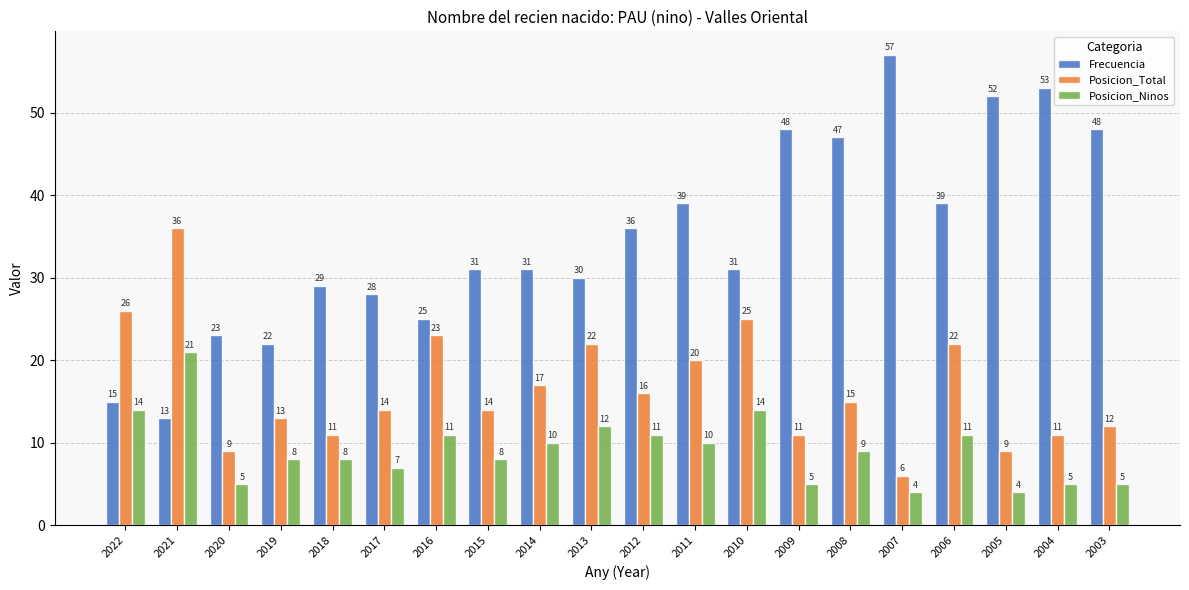

Reading right to left, transcribe all the data shown in this chart.

Frecuencia: 48	53	52	39	57	47	48	31	39	36	30	31	31	25	28	29	22	23	13	15
Posicion_Total: 12	11	9	22	6	15	11	25	20	16	22	17	14	23	14	11	13	9	36	26
Posicion_Ninos: 5	5	4	11	4	9	5	14	10	11	12	10	8	11	7	8	8	5	21	14